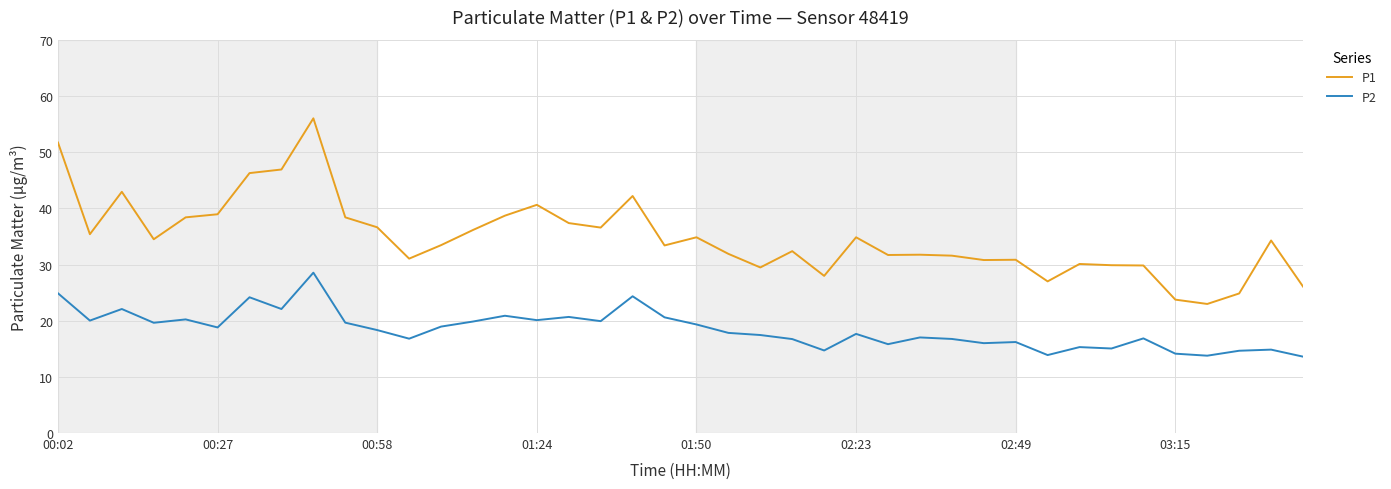

List the series in order of their peak value, lowest first.

P2, P1